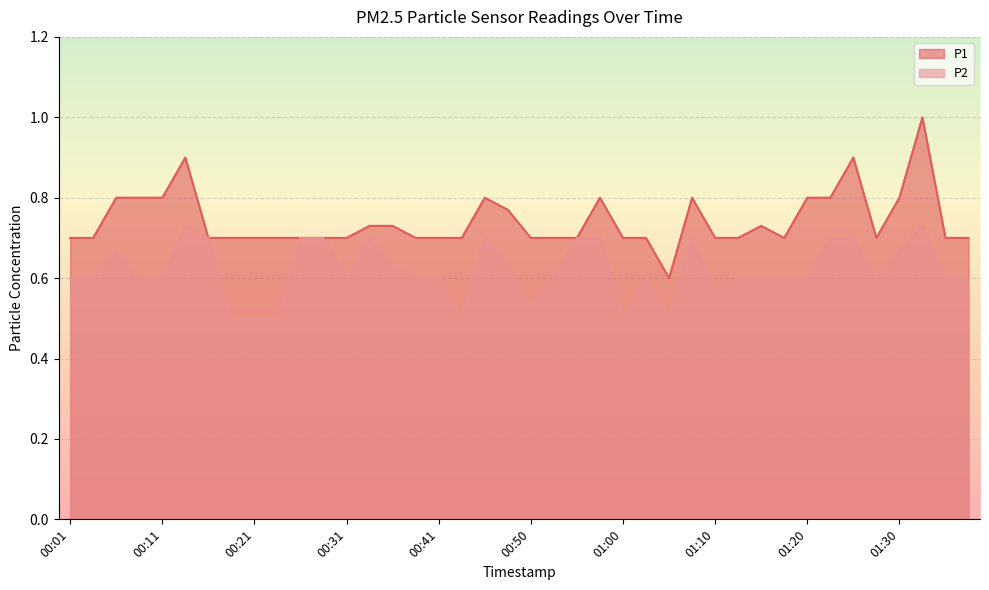

Reading left to right, what are all the values shown in this chart?

P1: 0.7	0.7	0.8	0.8	0.8	0.9	0.7	0.7	0.7	0.7	0.7	0.7	0.7	0.7	0.7	0.7	0.7	0.7	0.8	0.8	0.7	0.7	0.7	0.8	0.7	0.7	0.6	0.8	0.7	0.7	0.7	0.7	0.8	0.8	0.9	0.7	0.8	1.0	0.7	0.7
P2: 0.6	0.6	0.7	0.6	0.6	0.7	0.7	0.5	0.5	0.5	0.7	0.7	0.6	0.7	0.6	0.6	0.6	0.5	0.7	0.6	0.5	0.6	0.7	0.7	0.5	0.6	0.5	0.7	0.6	0.6	0.6	0.6	0.6	0.7	0.7	0.6	0.7	0.7	0.6	0.6